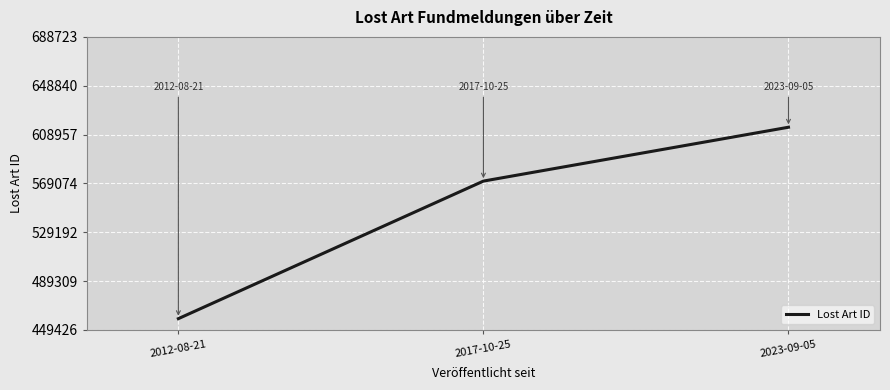

Reading right to left, what are all the values shown in this chart?

614931	570947	458598